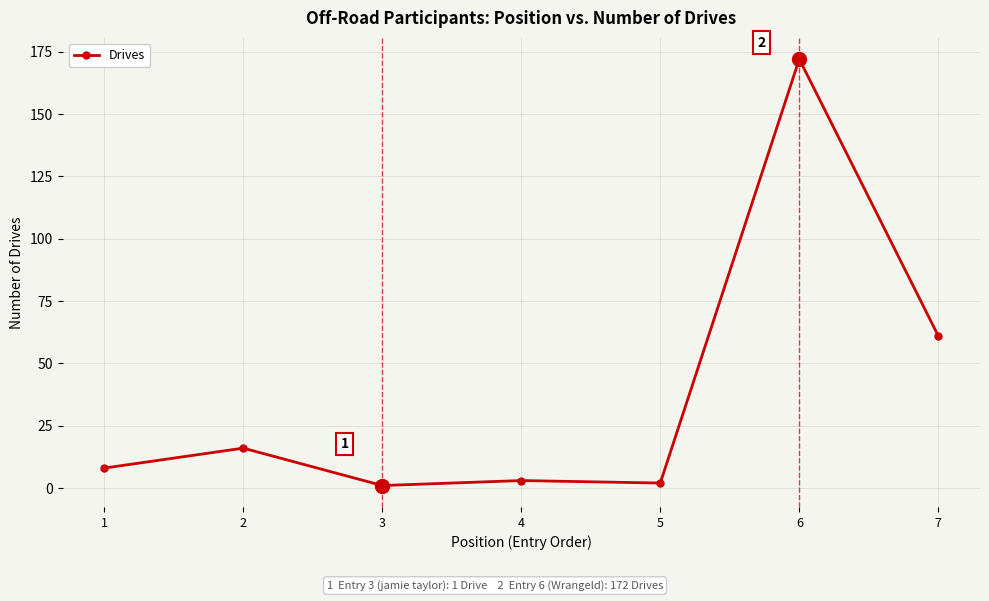

Reading left to right, what are all the values shown in this chart?

1=8	2=16	3=1	4=3	5=2	6=172	7=61